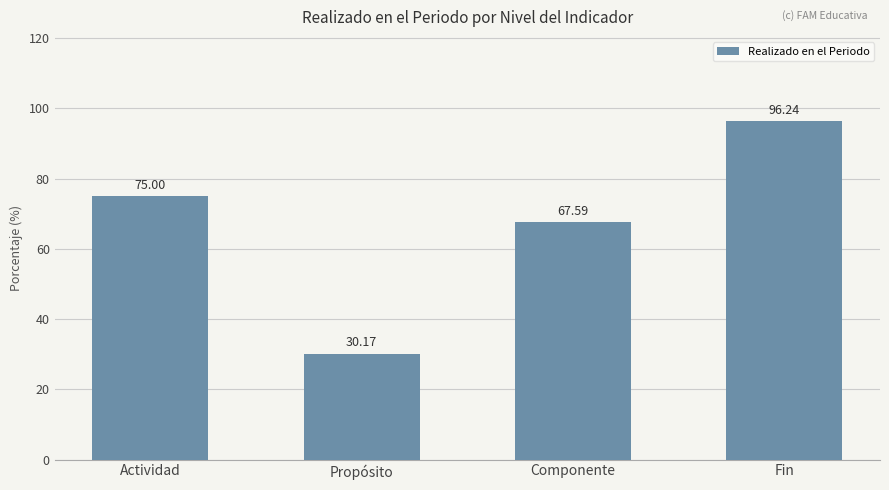

What is the difference between the maximum and second lowest values?

28.6